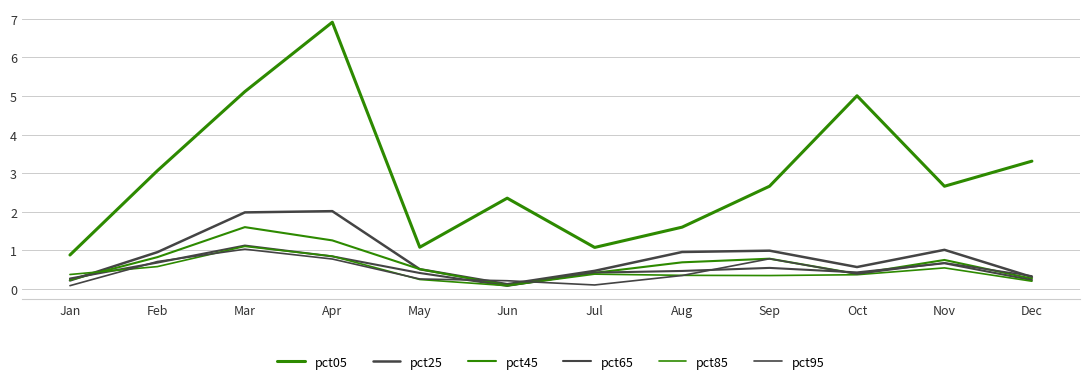

Does the chart display data point markers on the line(s)?

No